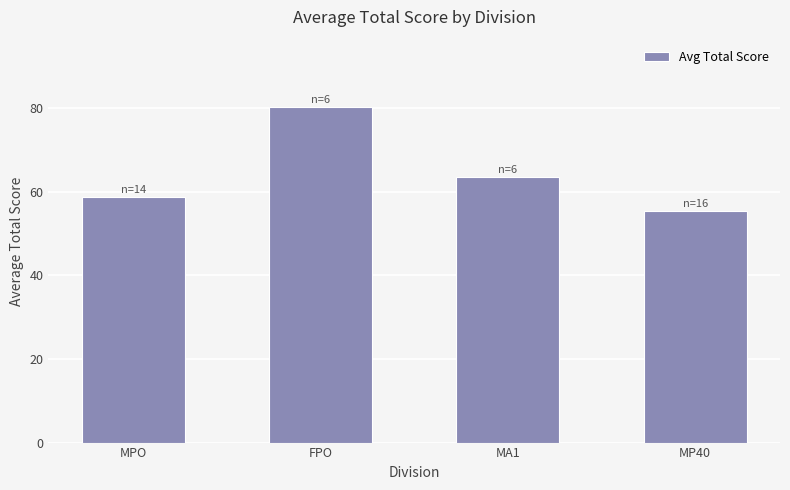

At which category does the chart reach its minimum across all series?

MP40